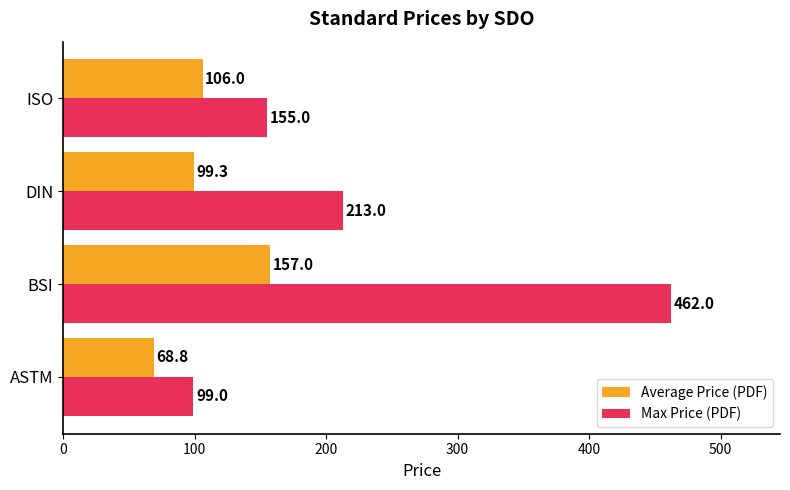

Rank the categories by Max Price (PDF) value from lowest to highest.

ASTM, ISO, DIN, BSI